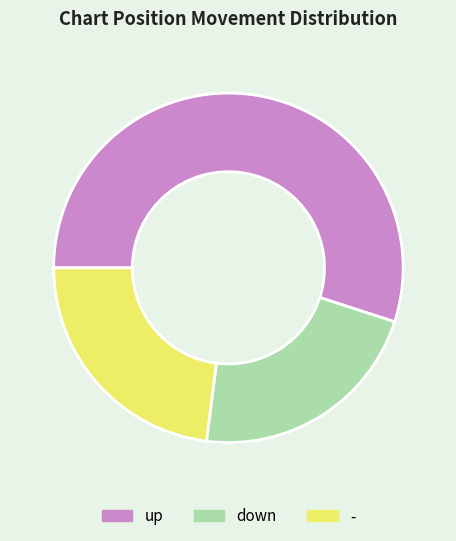

Rank the categories by value from lowest to highest.

down, -, up